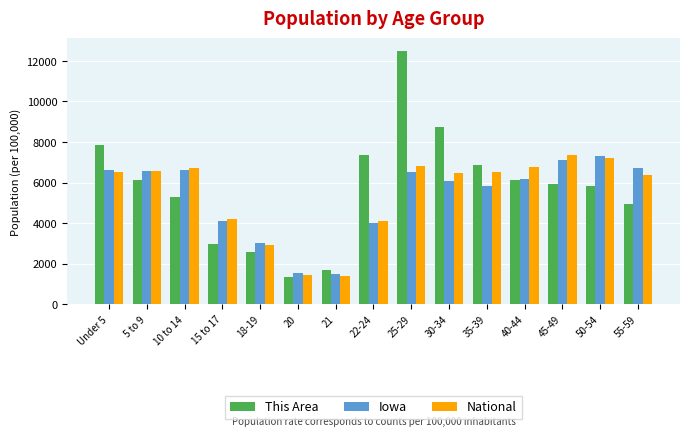

True or false: National has a value of 9377.3 at 5 to 9.

False